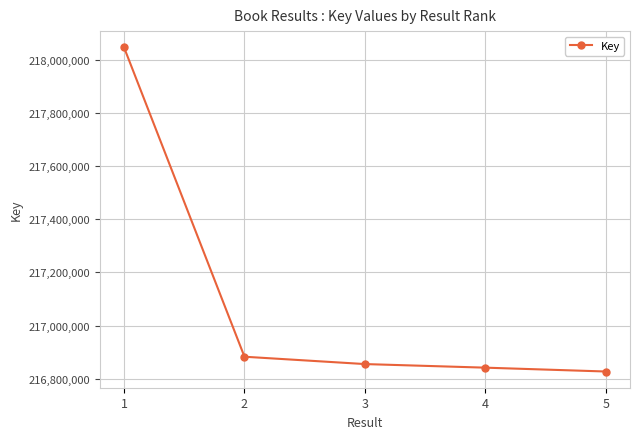

Approximately how many times larger is the value at 2 compared to 1?

1.0